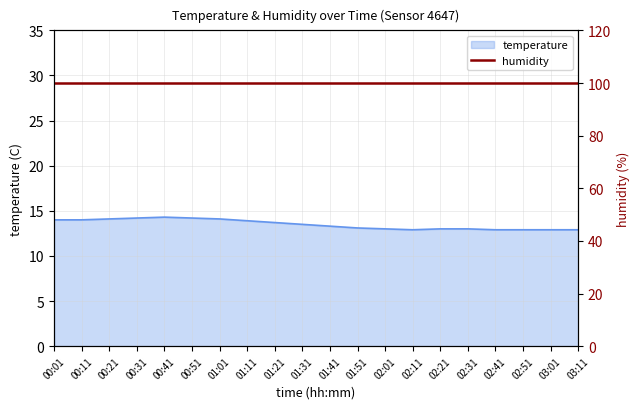

What is the average value?

13.5